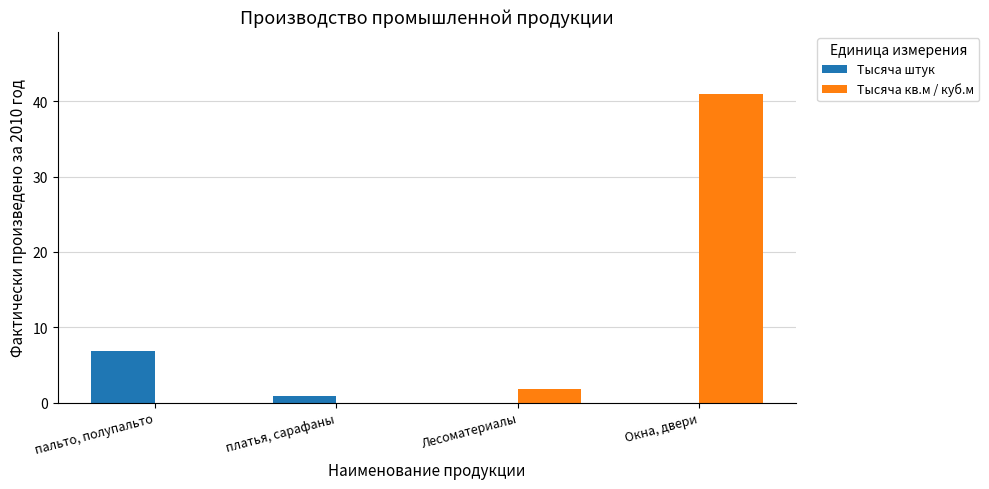

How many data points does each series have?

4